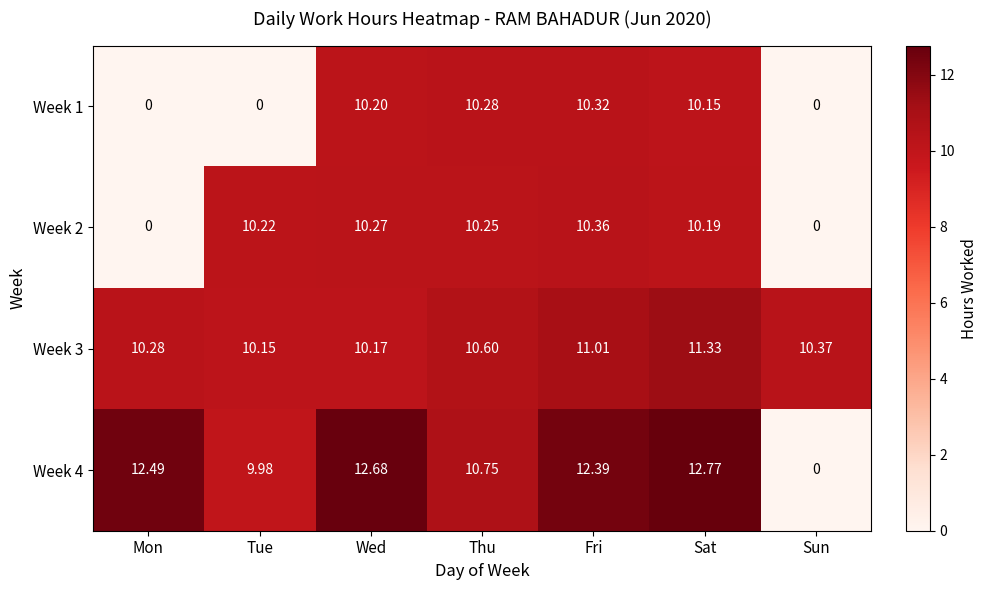

How many distinct data groups are displayed?

4